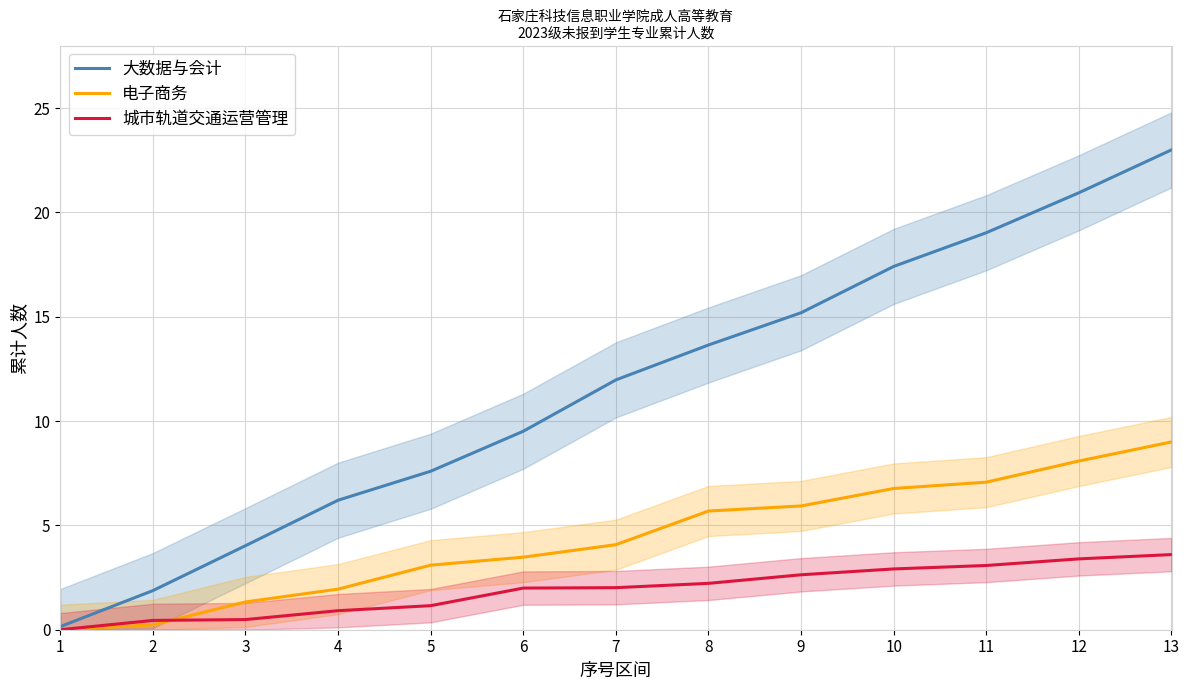

Which series has the largest range (max minus min)?

大数据与会计